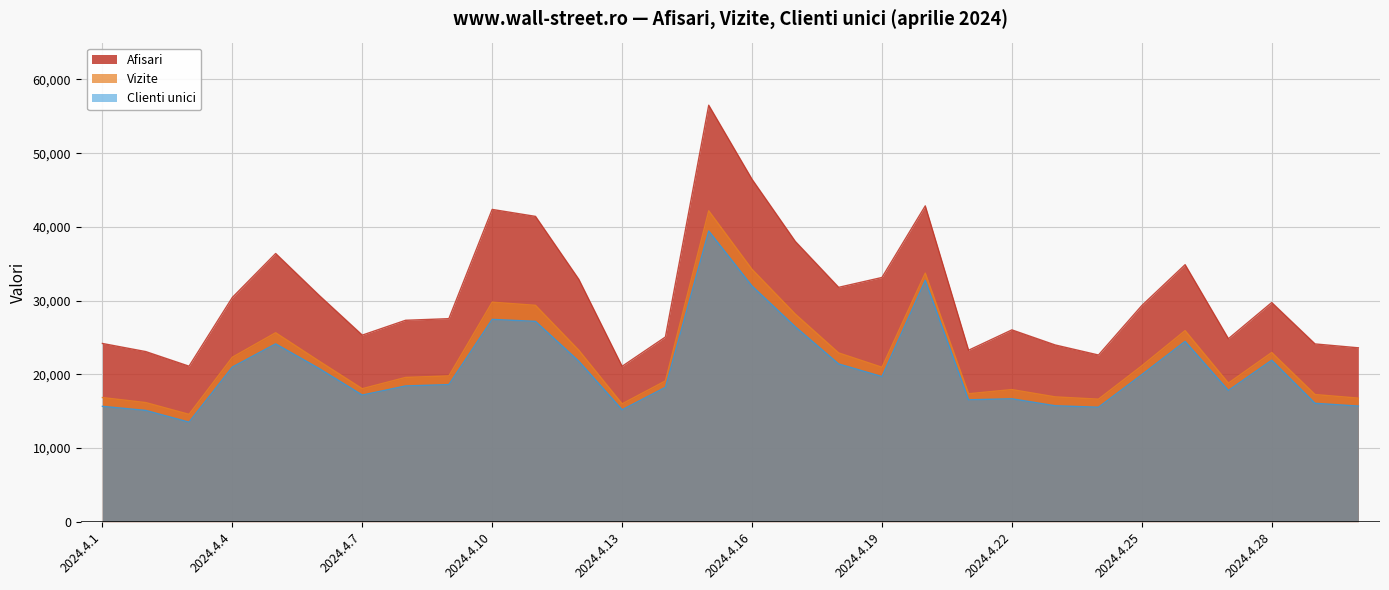

Between 2024.4.16 and 2024.4.1, which is larger?

2024.4.16